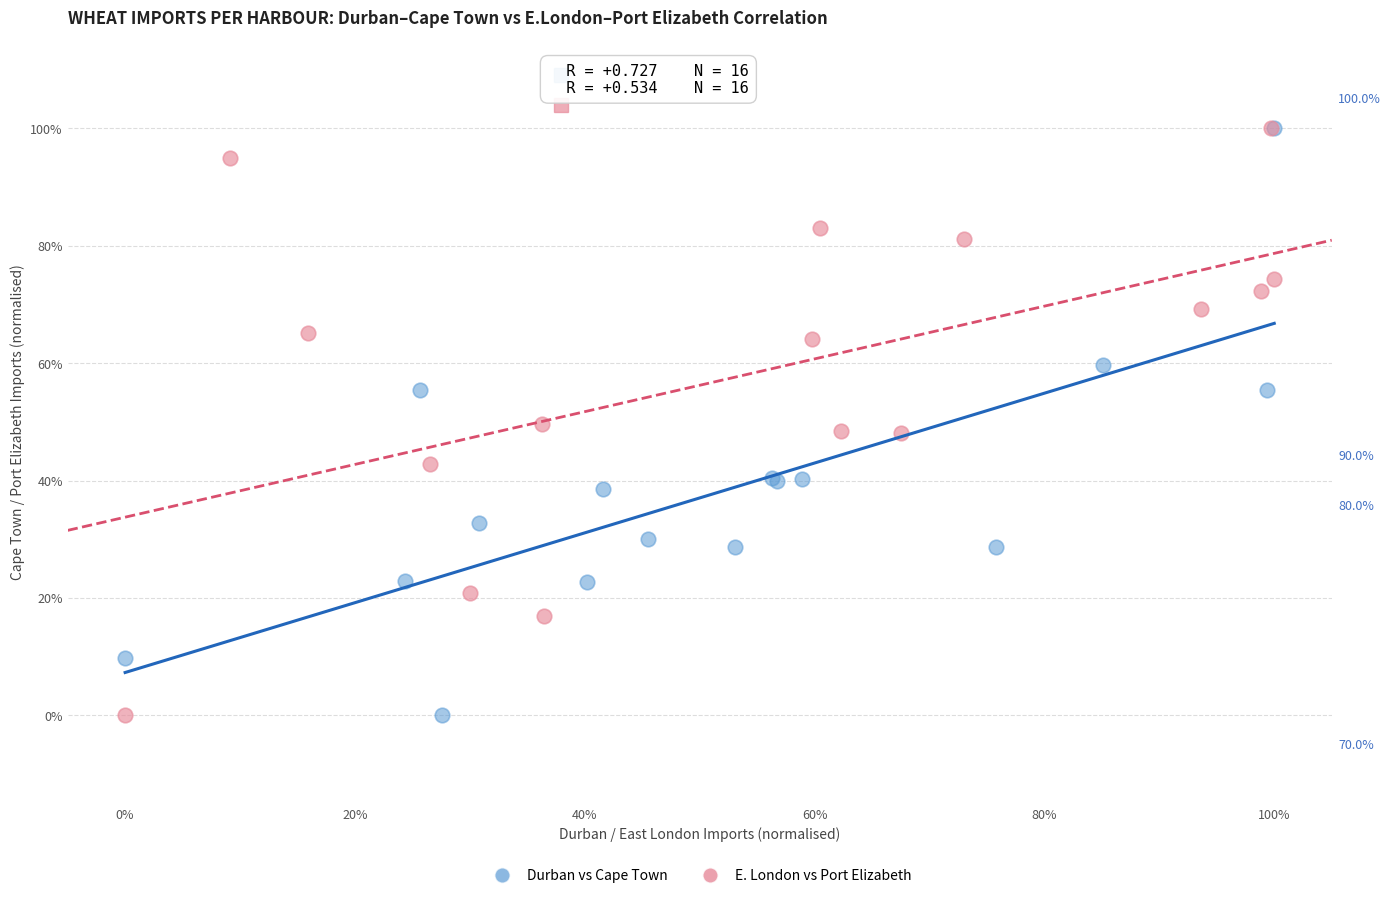

What are all the series names shown in the legend?

Durban vs Cape Town, E. London vs Port Elizabeth